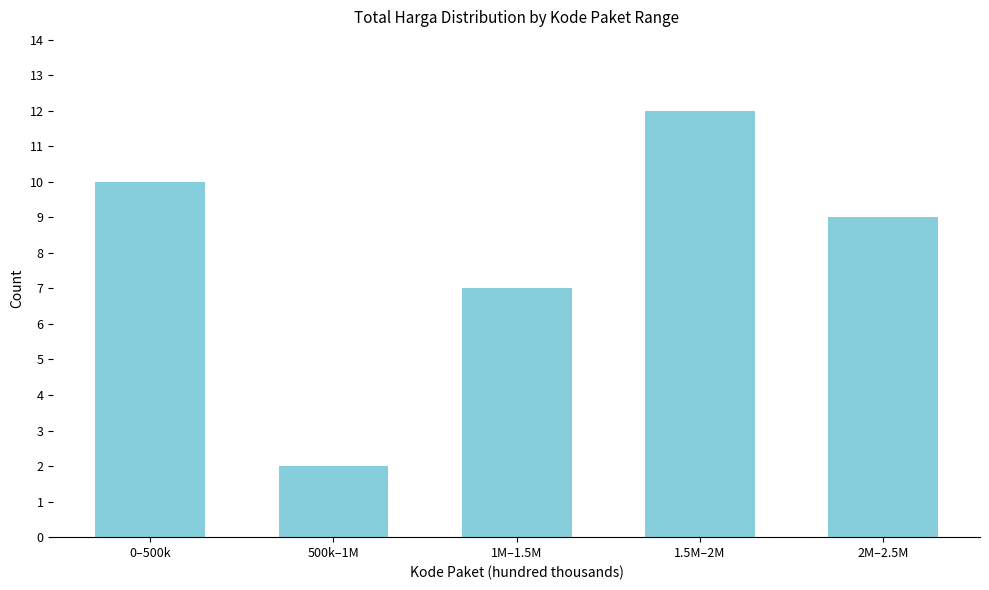

Reading left to right, extract all data points from this chart.

0–500k=10	500k–1M=2	1M–1.5M=7	1.5M–2M=12	2M–2.5M=9